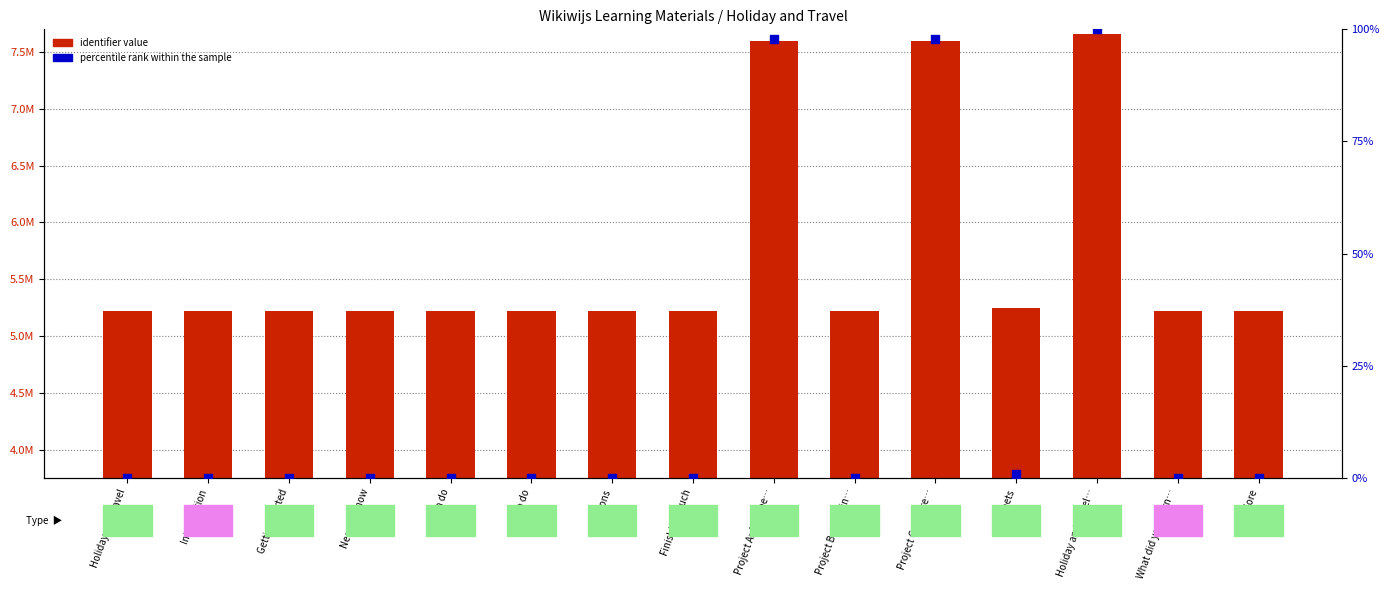

What is the total value across all series at What did you learn…?

5223778.0